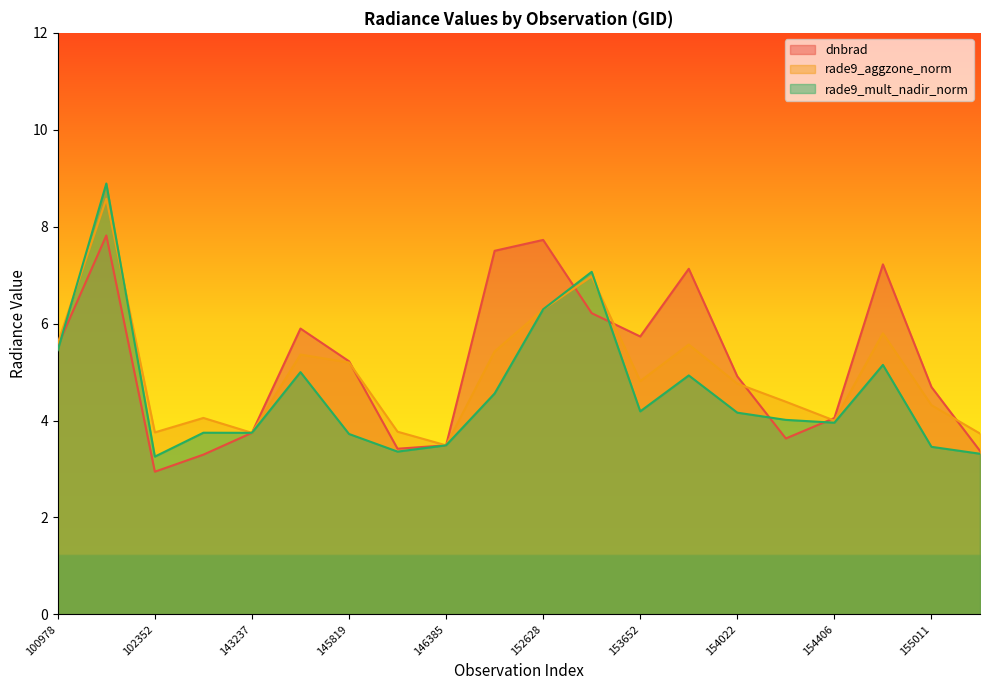

Where do dnbrad and rade9_mult_nadir_norm first cross each other?

100978 and 101728